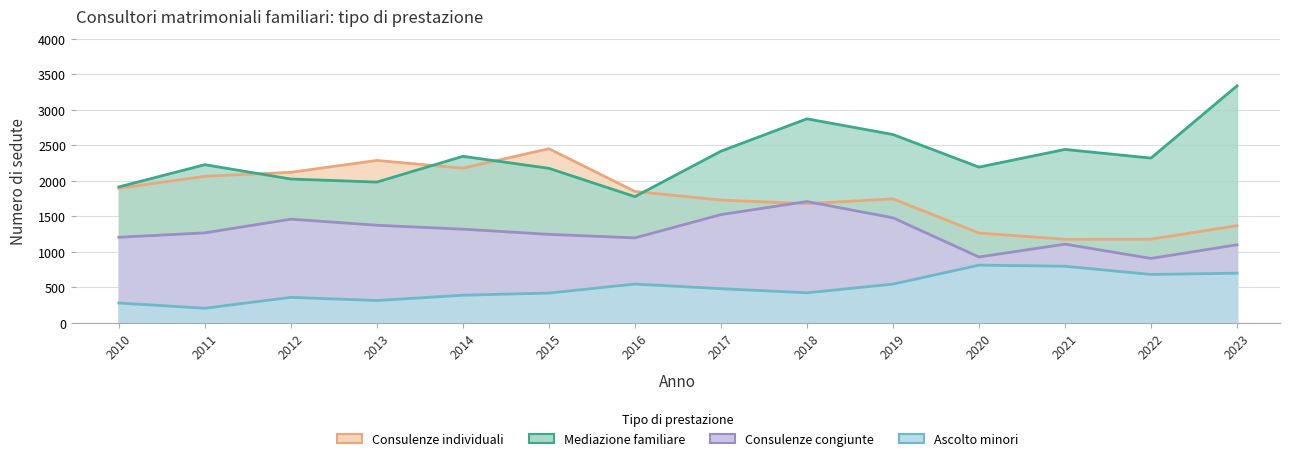

What is the difference between the maximum and minimum values in the Consulenze individuali series?

1276